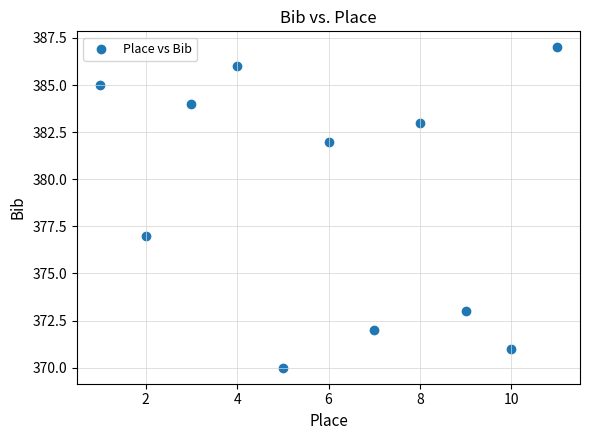

What is the average X value?

6